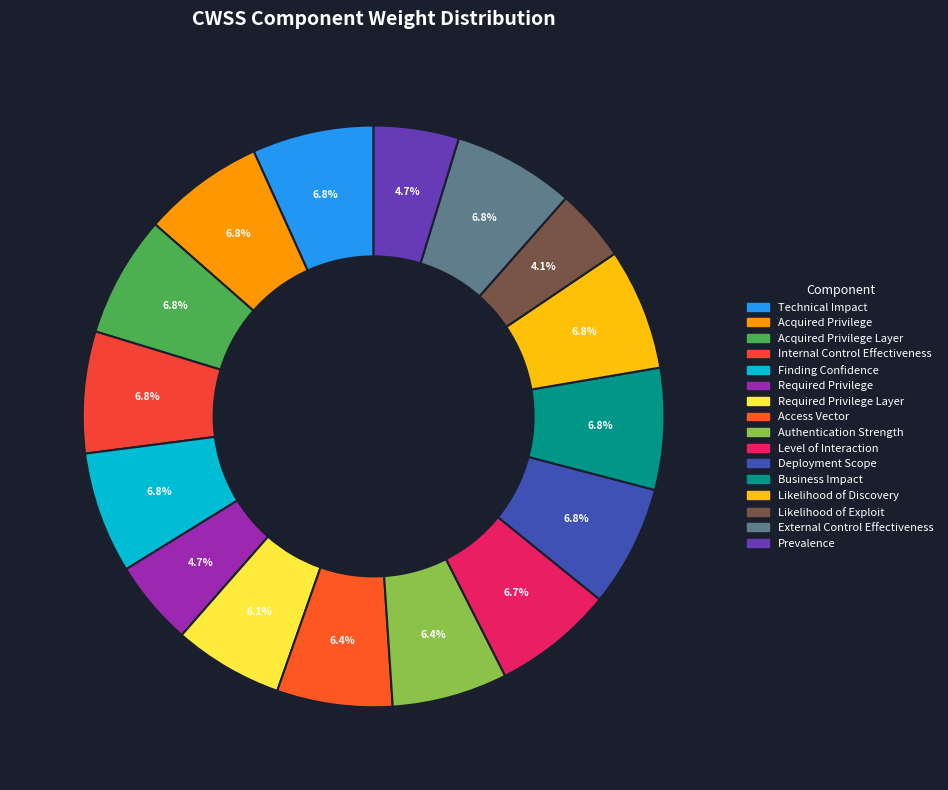

To the nearest percent, what portion does Acquired Privilege represent?

7%